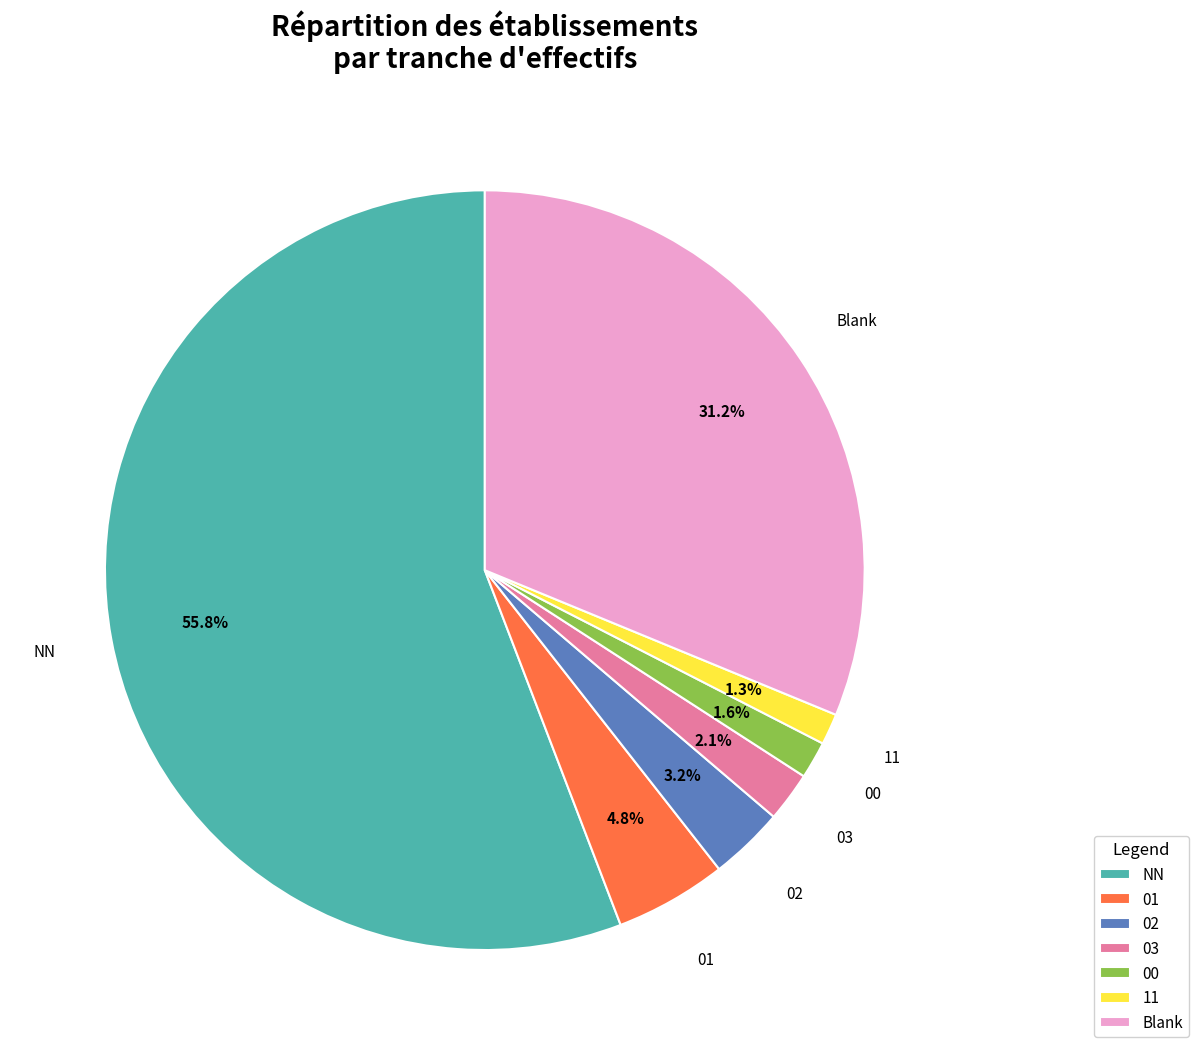

What percentage do Blank and 02 together represent?

34.4%